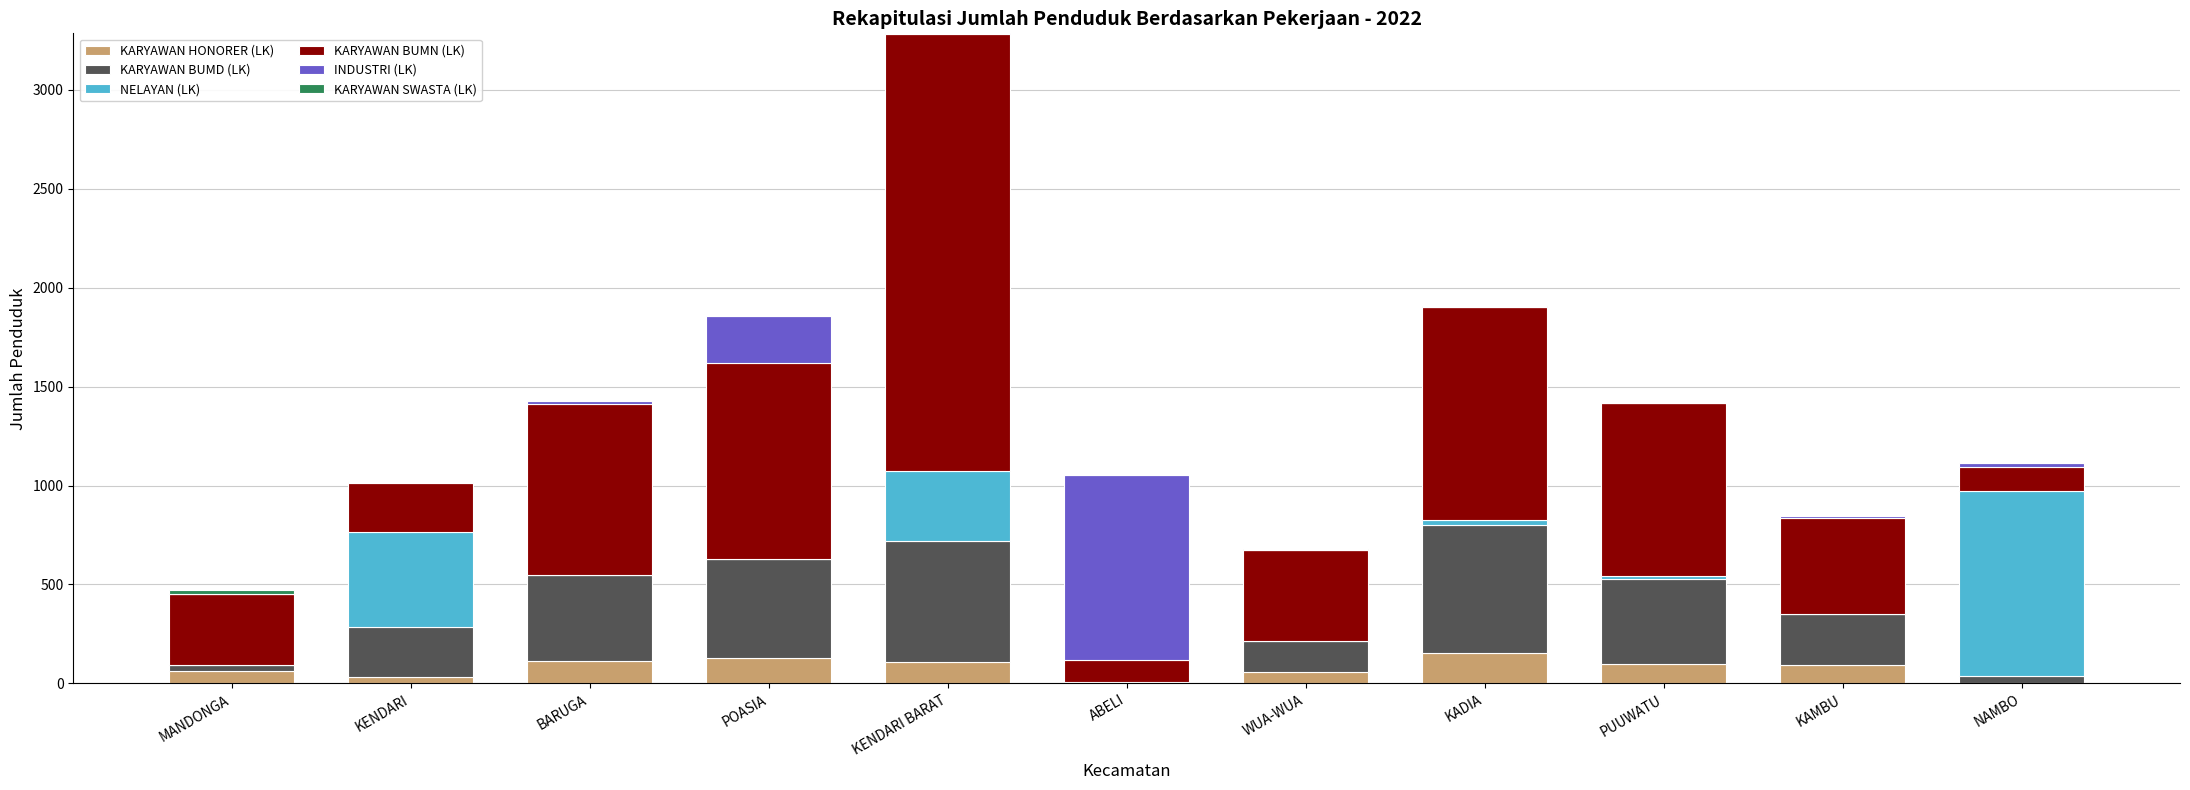

At which category is the sum across all series the highest?

KENDARI BARAT